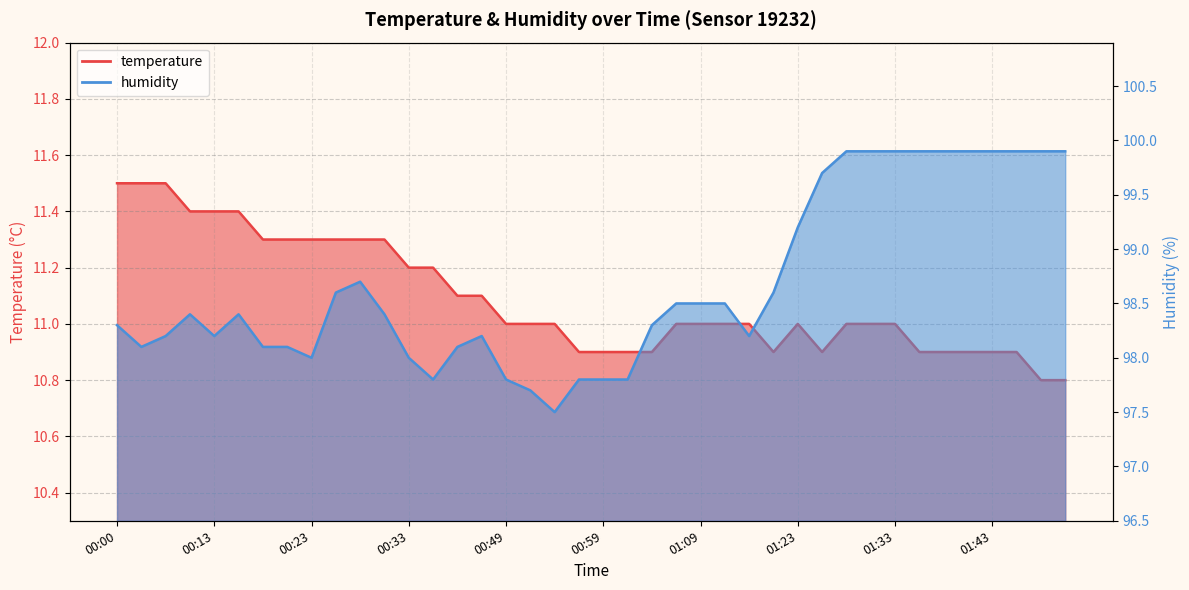

What is the difference between the second highest and minimum values in the temperature series?

0.7